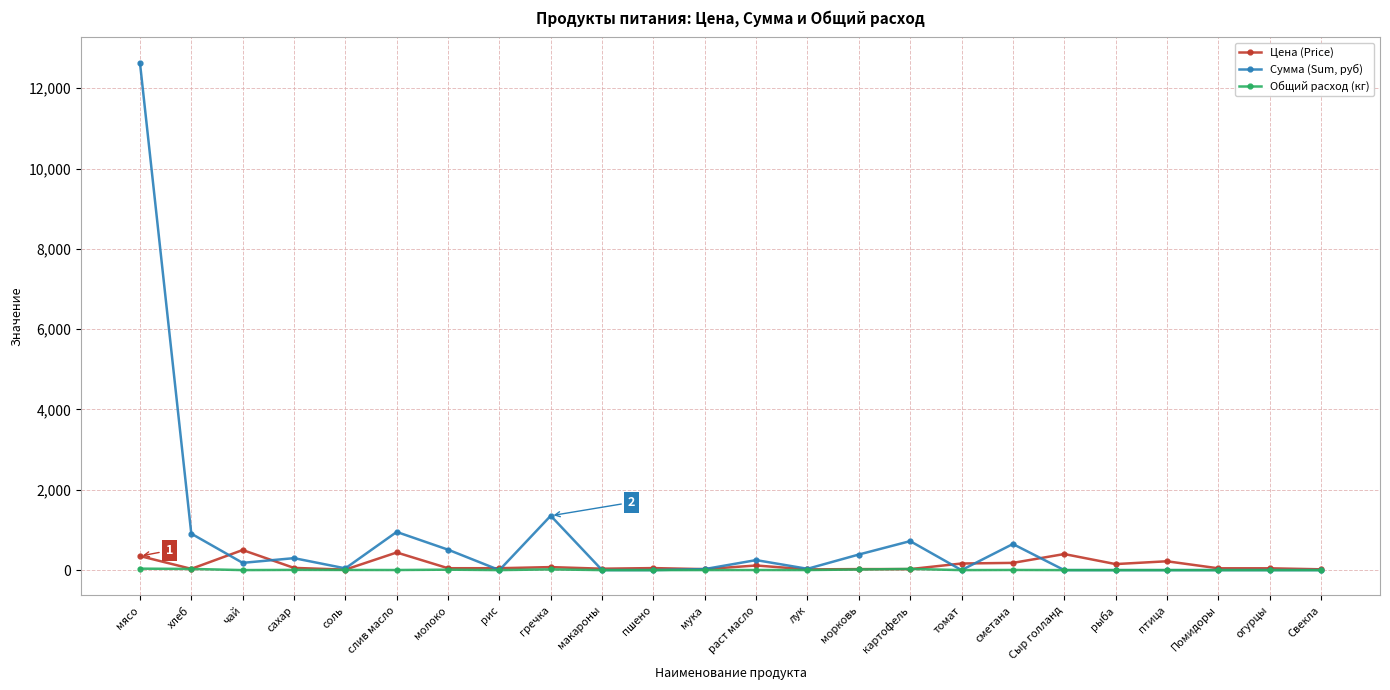

Which series has the widest spread of values?

Сумма (Sum, руб)